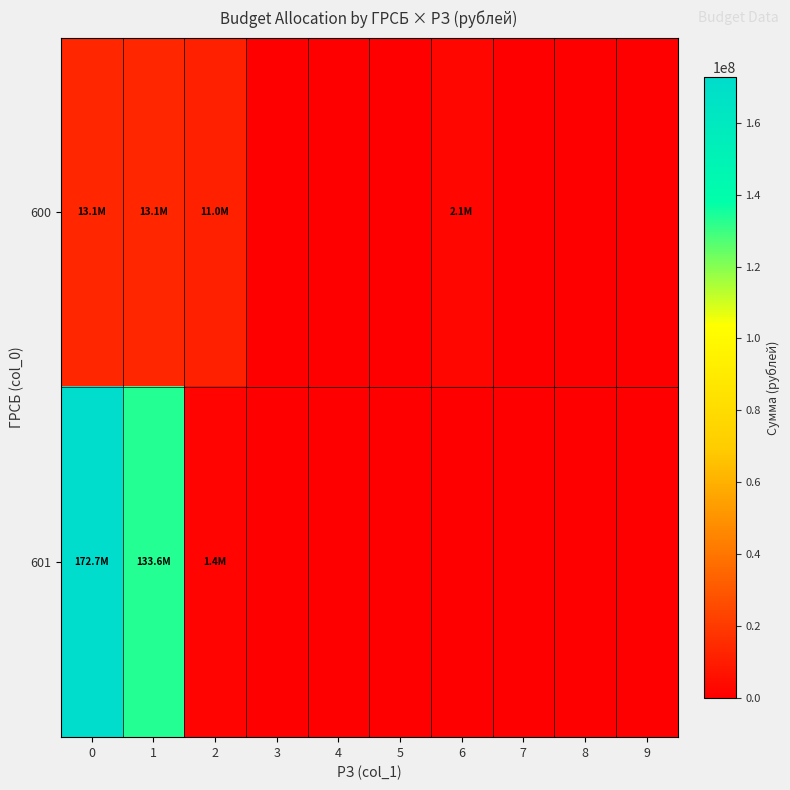

How many data points does each series have?

10